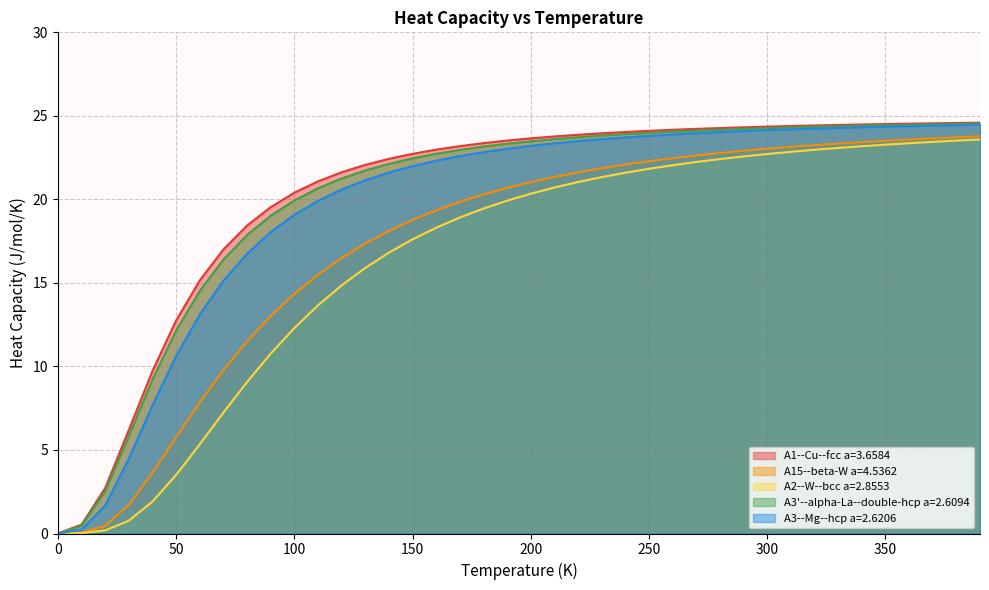

What is the maximum value for A2--W--bcc a=2.8553?

23.6